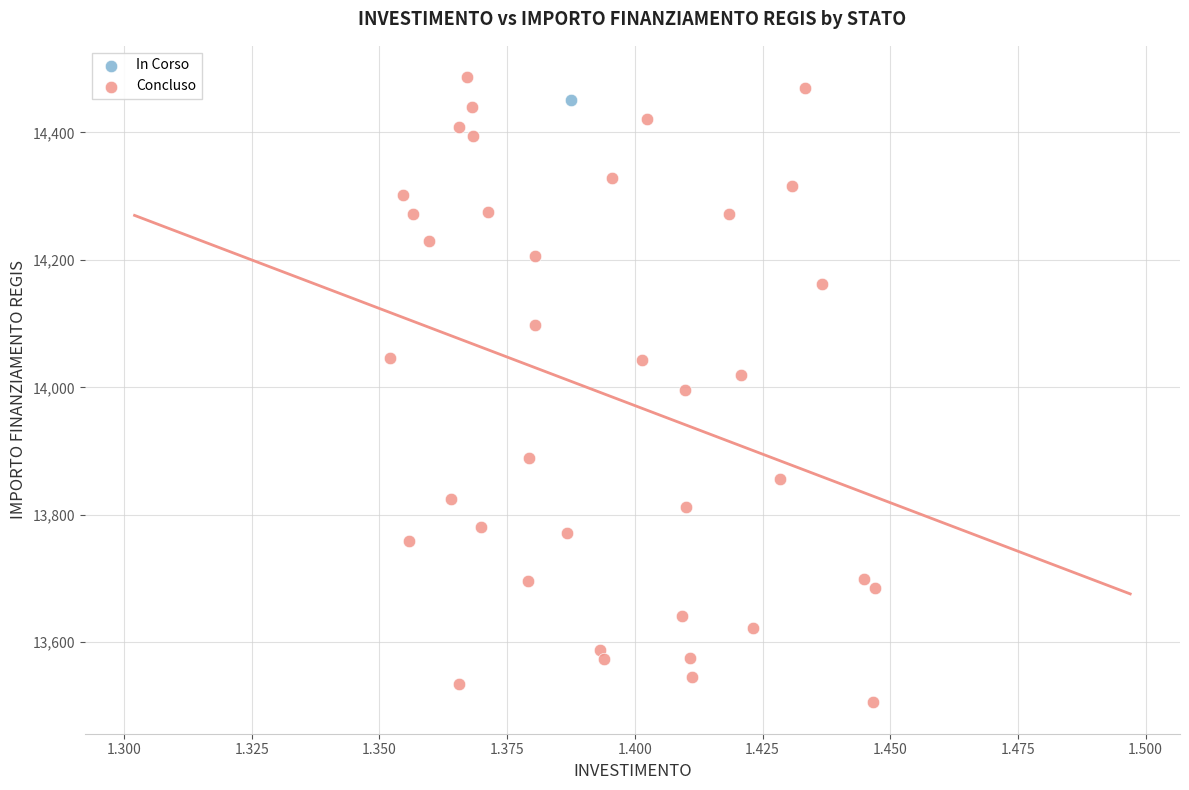

What are all the series names shown in the legend?

In Corso, Concluso